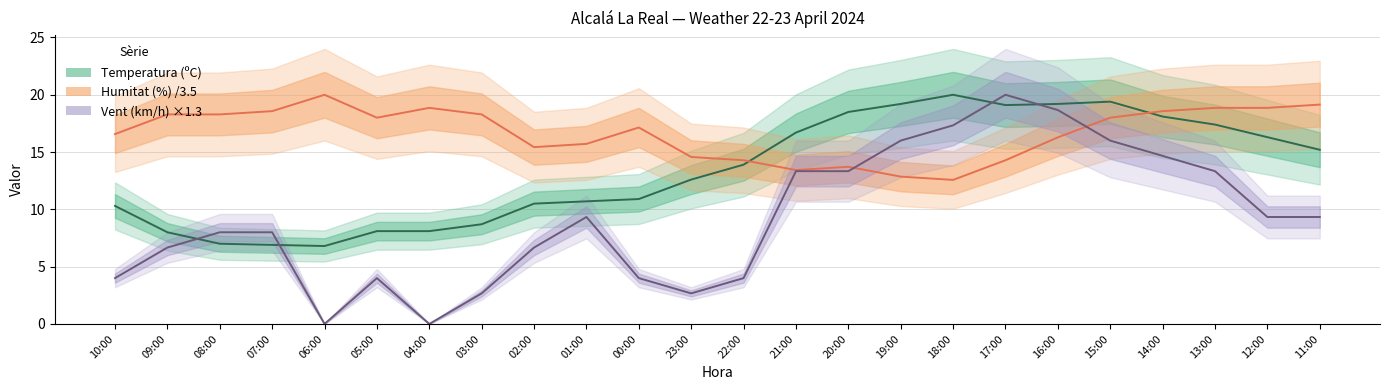

Which category has the highest value across all series?

18:00